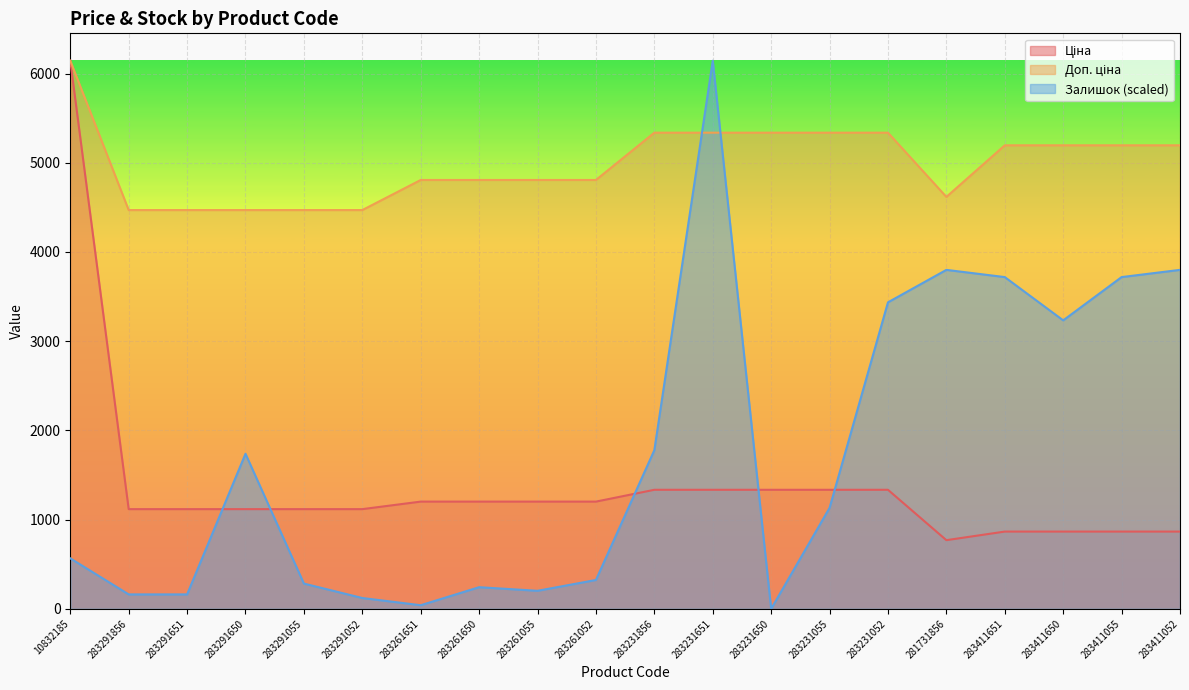

How many distinct data groups are displayed?

3